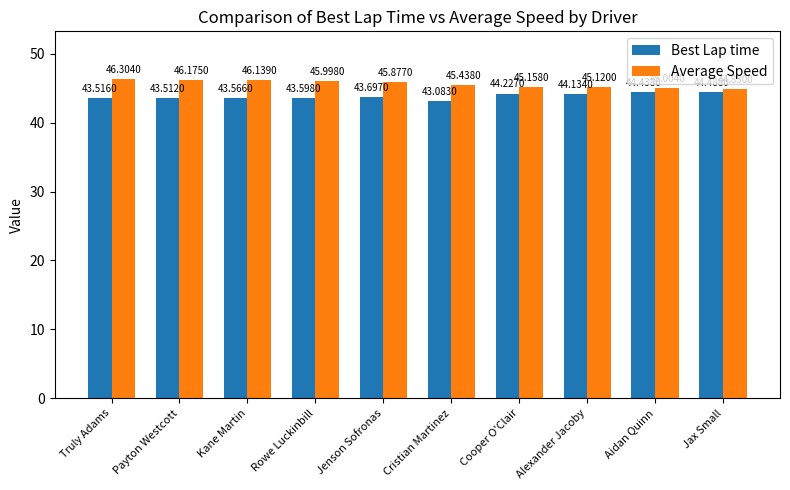

What is the maximum value for Average Speed?

46.3